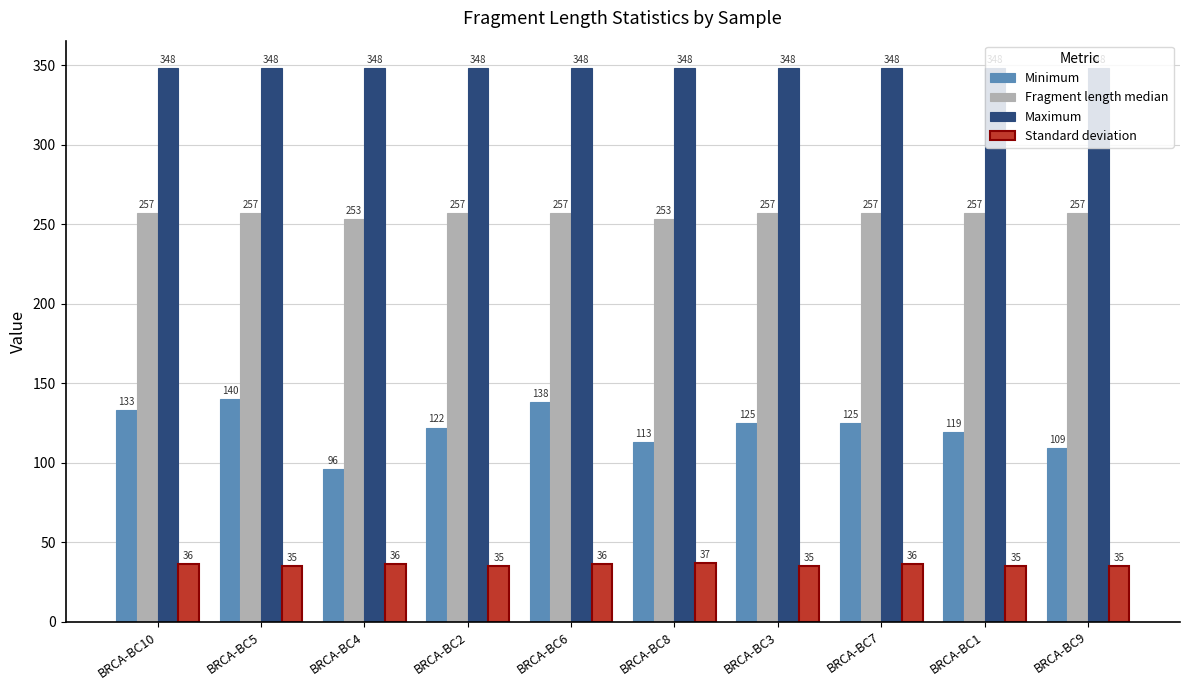

What is the label of the 1st bar from the right?

BRCA-BC9